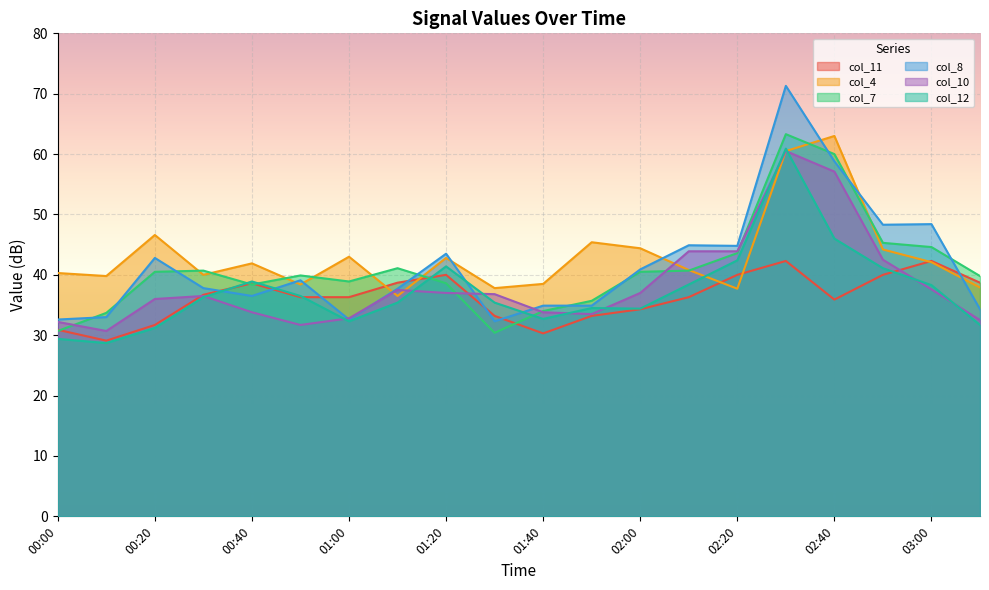

What is the value of the col_8 point at the 8th from the left?

37.7